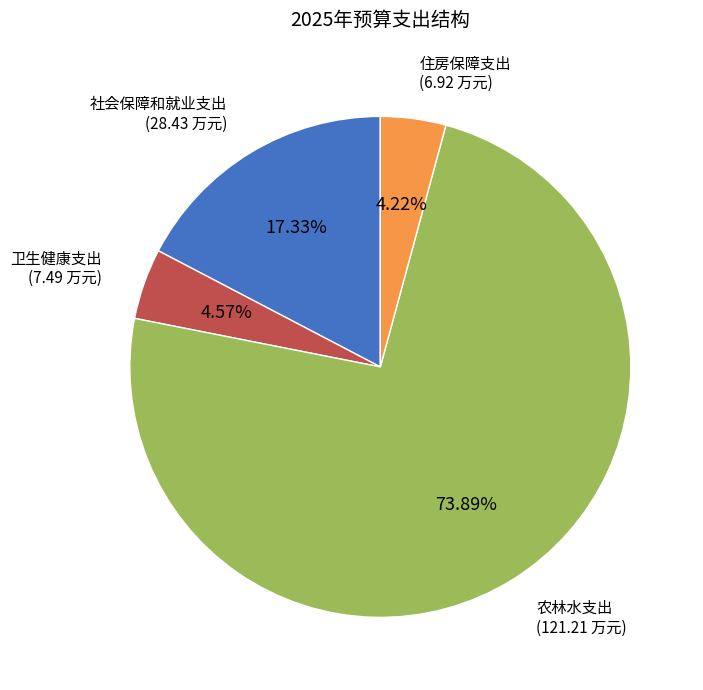

Between 住房保障支出 and 农林水支出, which is larger?

农林水支出